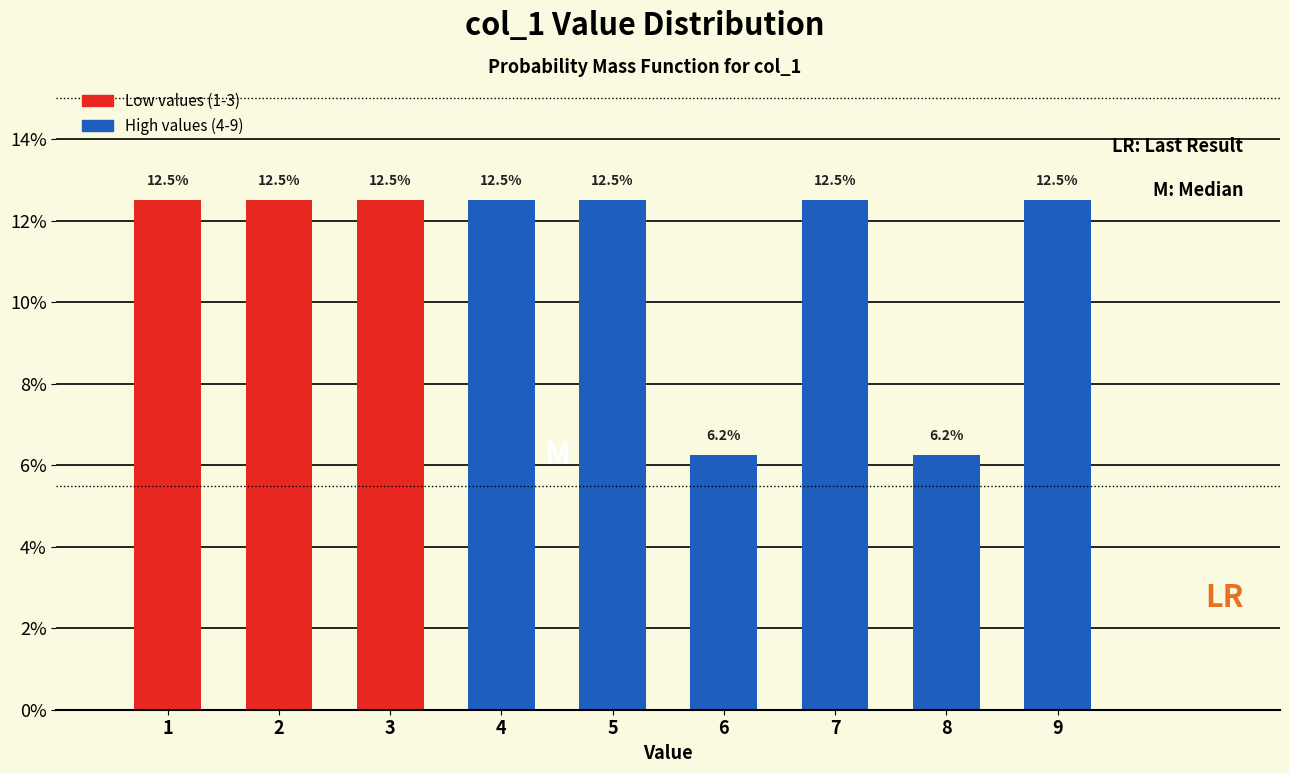

The value at 5 is 6.0. True or false?

False